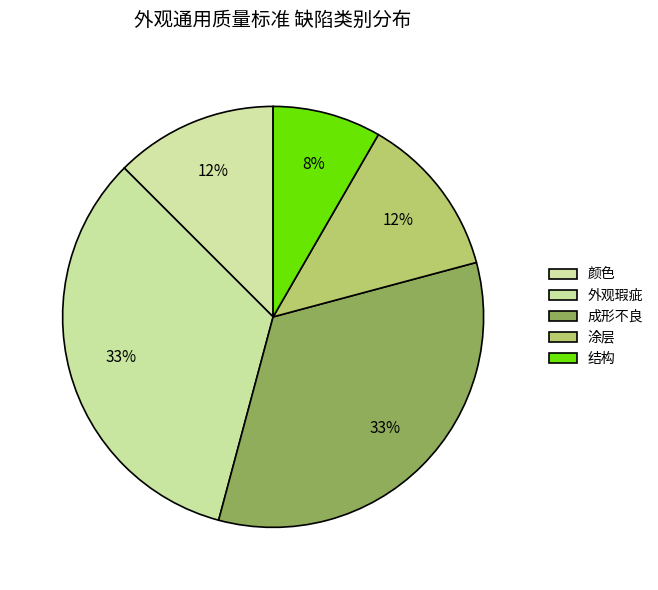

To the nearest percent, what is the difference between the largest and smallest slice percentages?

25%